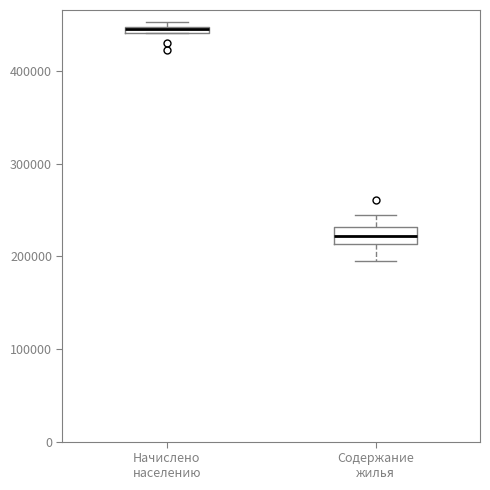

Which box is the tallest, from its lower edge to its upper edge?

Содержание жилья